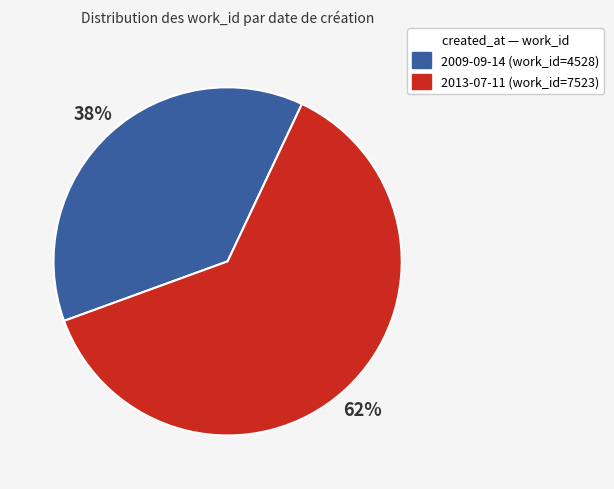

Count the number of slices in the pie.

2